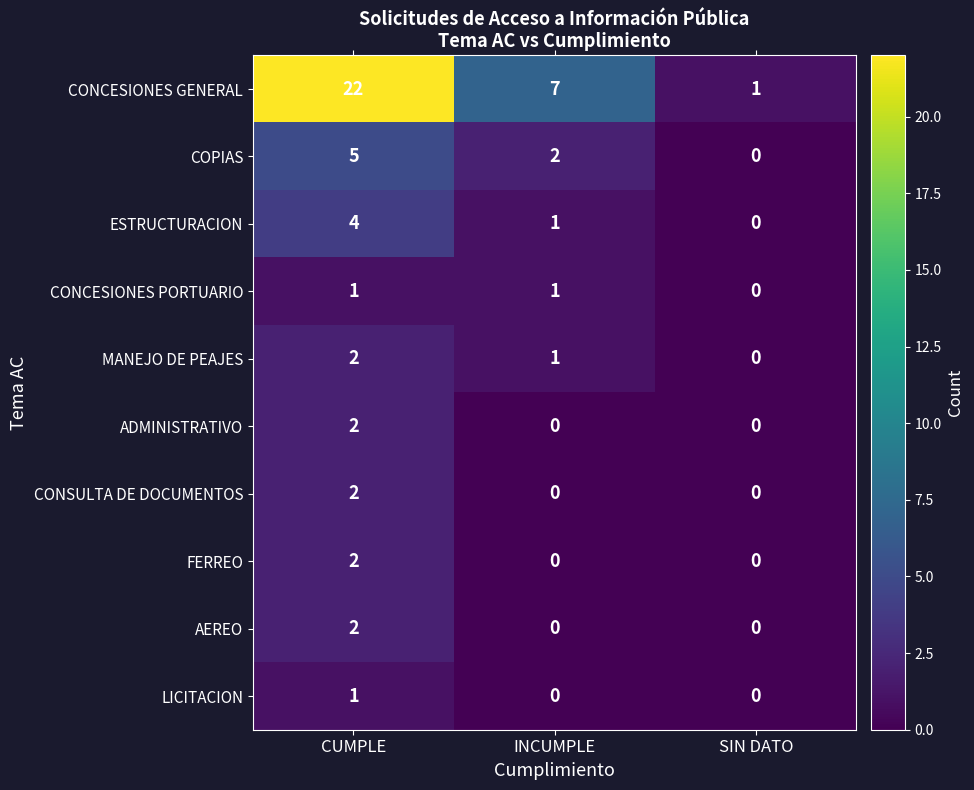

Which series has the largest total across all categories?

CONCESIONES GENERAL